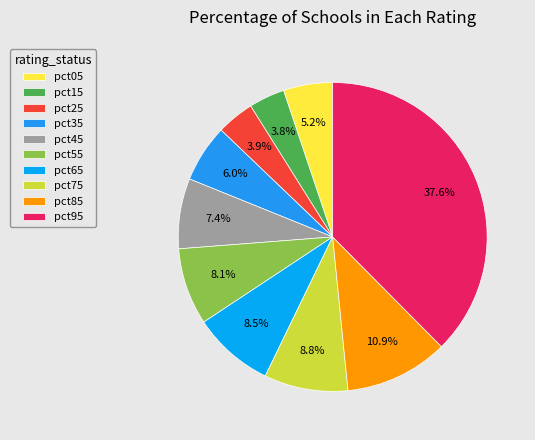

The pct55 slice represents 8% of the pie. True or false?

True